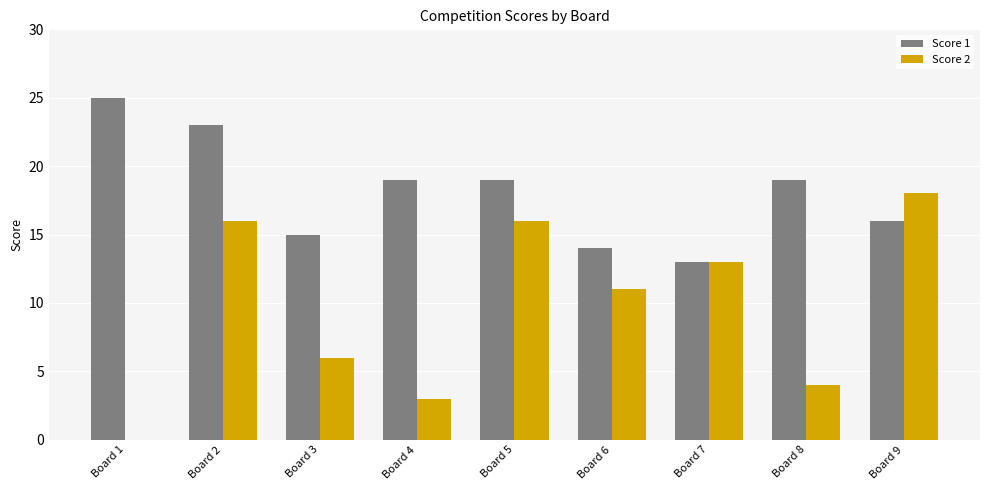

How many groups of bars are there?

9